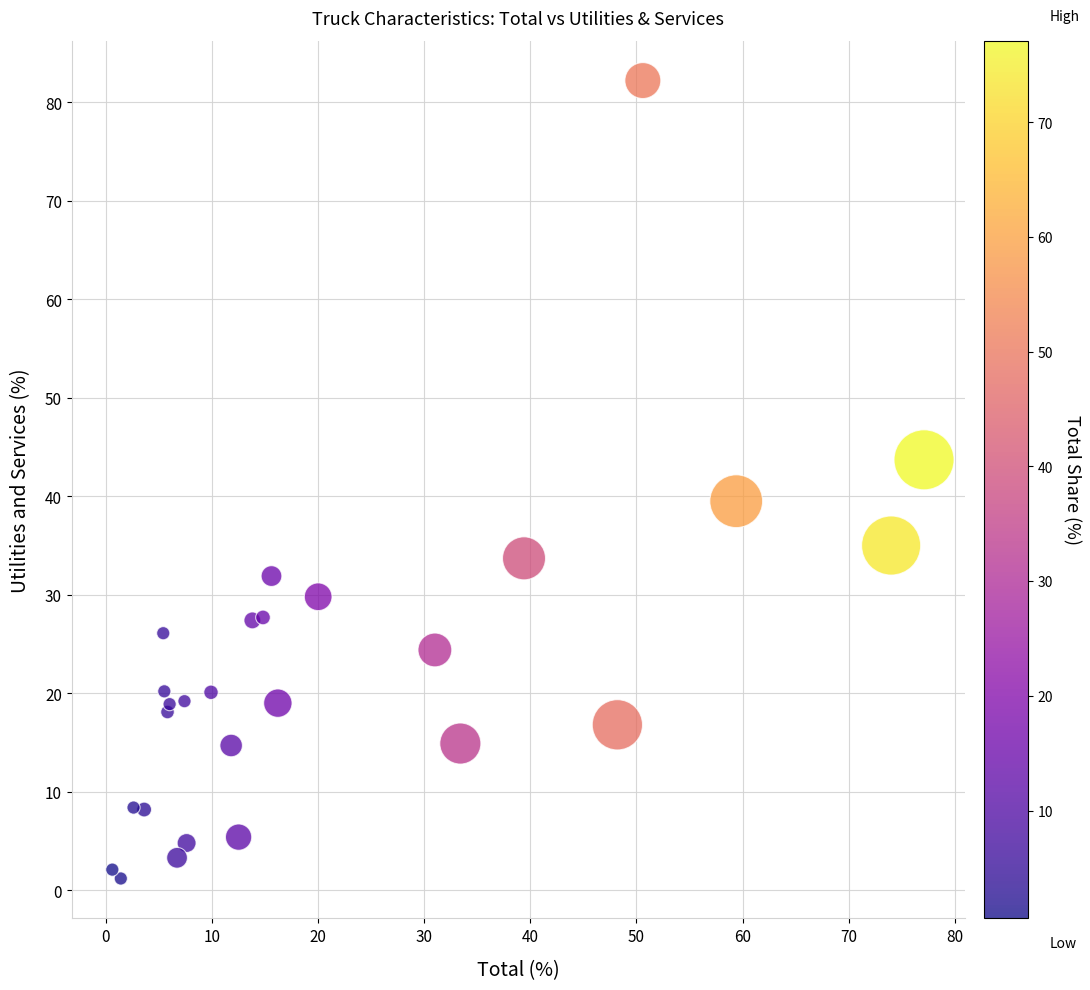

What Y value in the scatter plot is closest to 41?

39.5